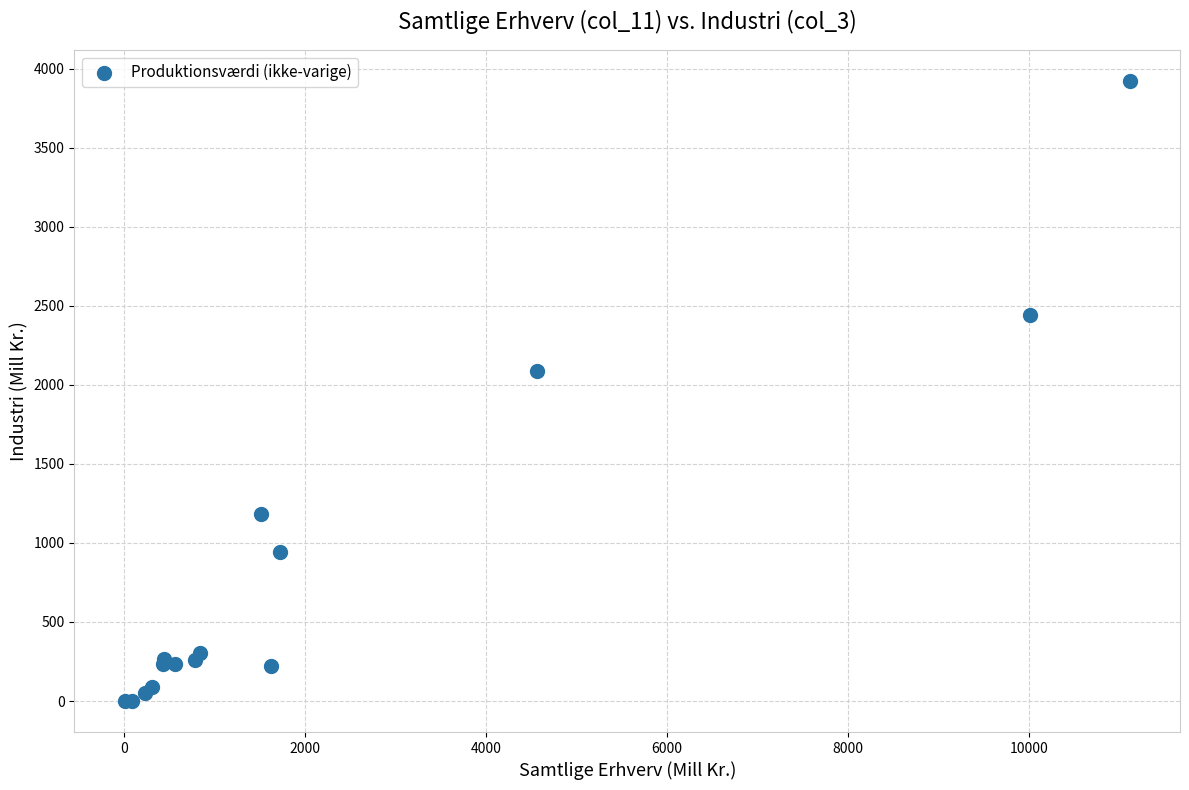

What Y value in the scatter plot is closest to 1961?

2089.8